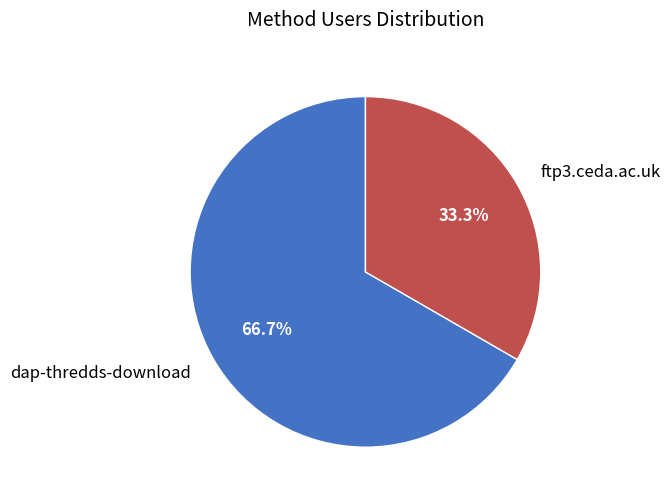

Does ftp3.ceda.ac.uk represent more than half of the total?

No